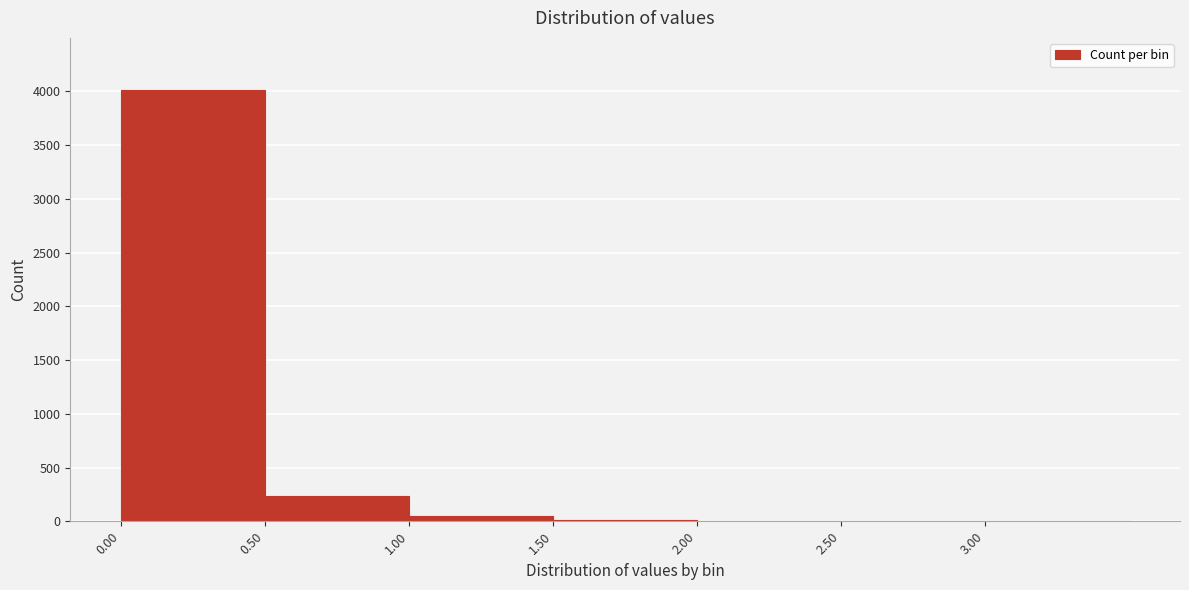

Reading left to right, transcribe this chart: for each bar, give the range it covers on the x-axis and its height. The values are not printed on the chart, so give them approximately, as read against the axis.

0.0 to 0.5: 4000
0.5 to 1.0: 250
1.0 to 1.5: 50
1.5 to 2.0: under 50
2.0 to 2.5: under 50
2.5 to 3.0: under 50
3.0 to 3.5: 0